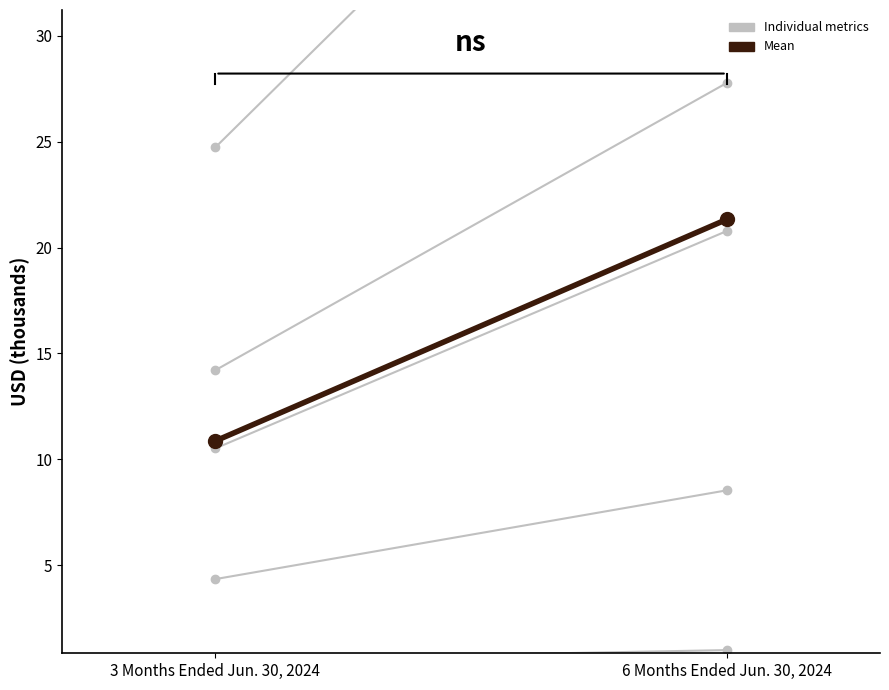

The Total interest expense series shows 35.8 at 6 Months Ended Jun. 30, 2024. True or false?

False